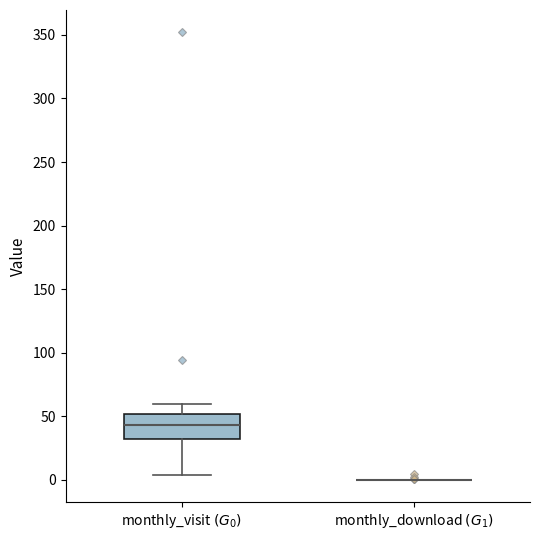

Comparing the boxes themselves (not the whiskers), which one is the tallest?

monthly_visit $(G_0)$